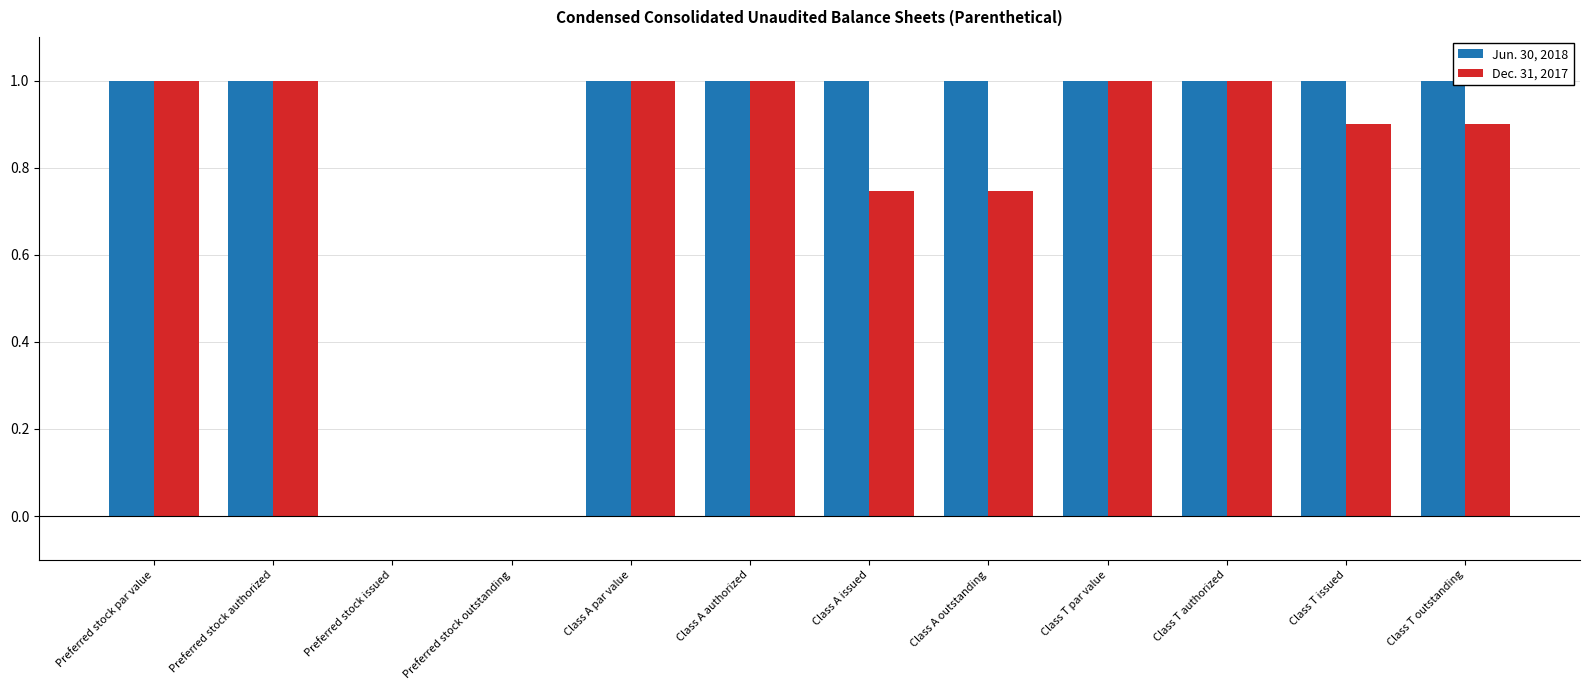

Which series has the largest total across all categories?

Jun. 30, 2018